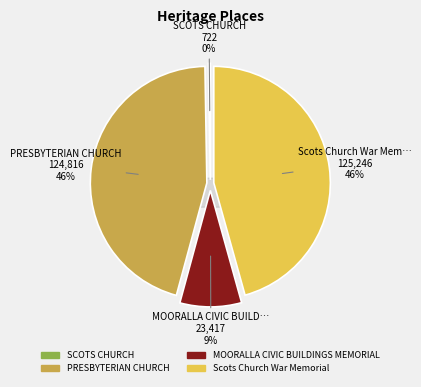

The PRESBYTERIAN CHURCH slice represents 46% of the pie. True or false?

True